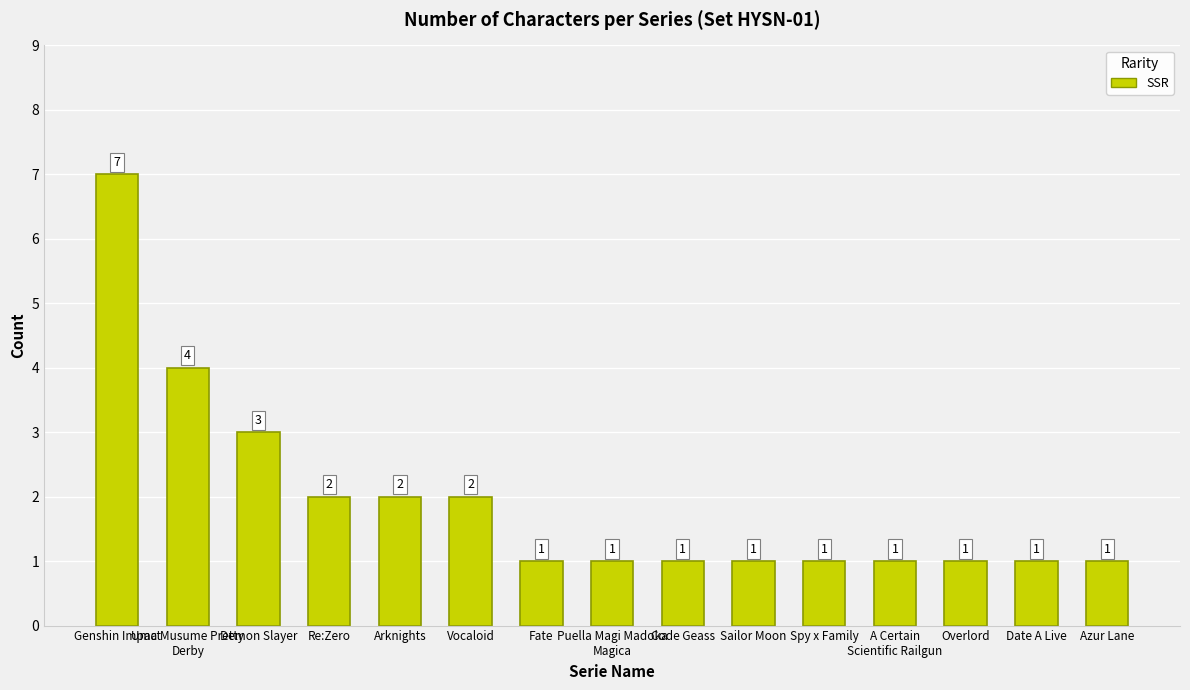

What is the maximum value shown in the chart?

7